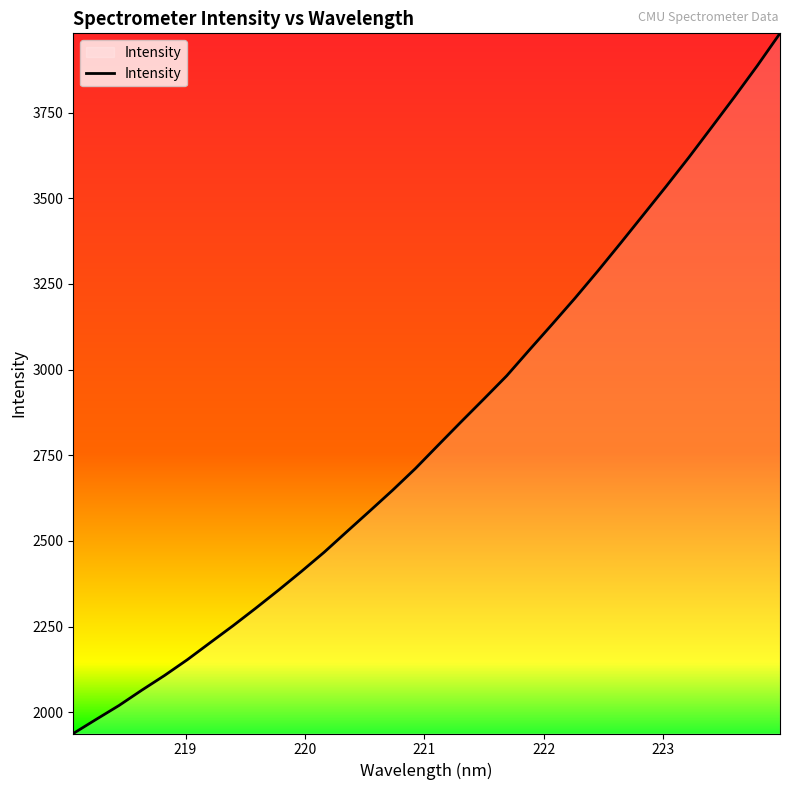

What is the smallest value displayed?

1938.0